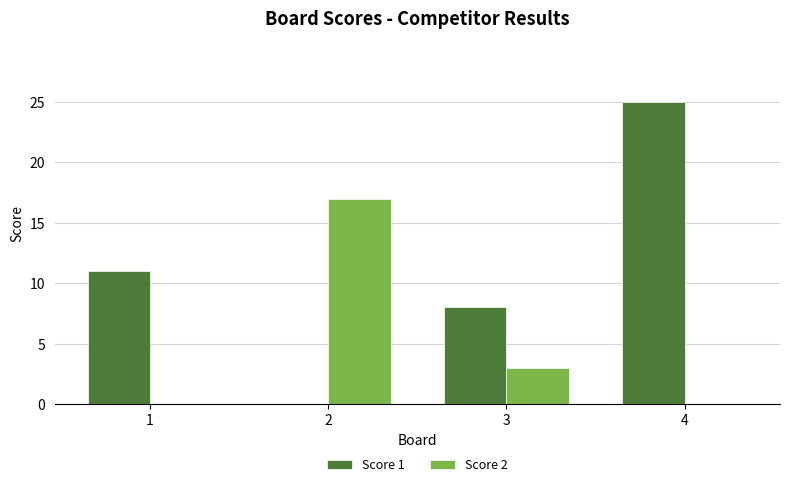

Between 1 and 2, which series saw the biggest shift?

Score 2